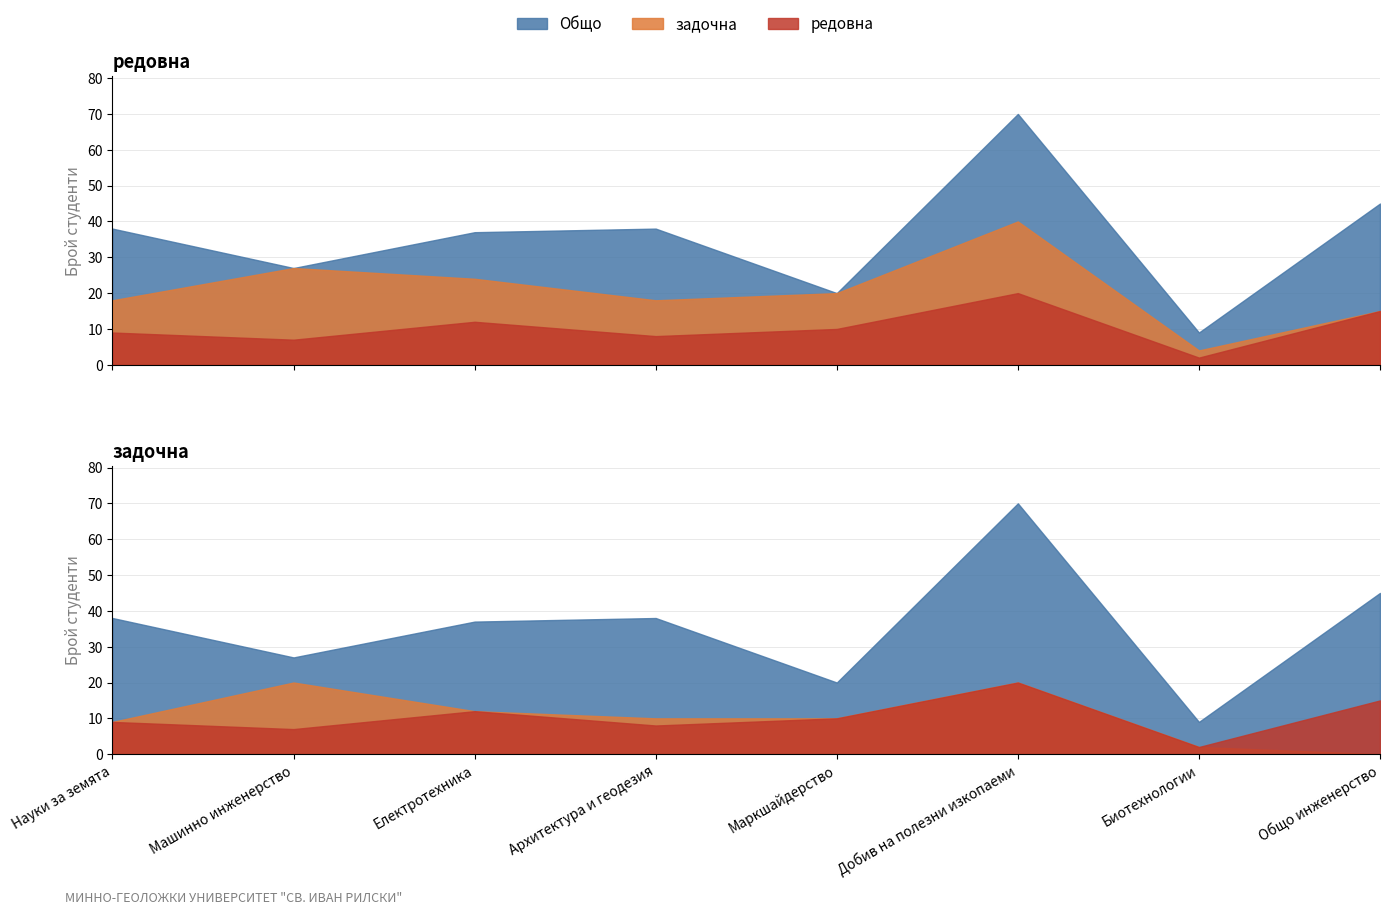

How many lines are shown in the chart?

3